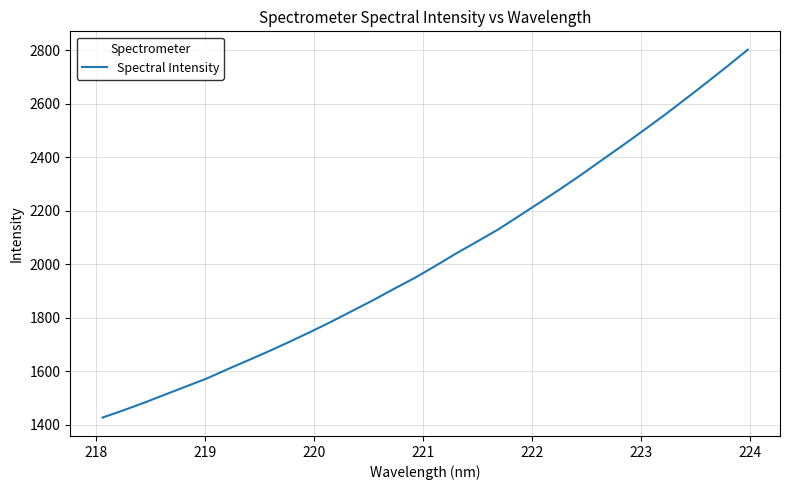

What is the maximum value shown in the chart?

2801.8